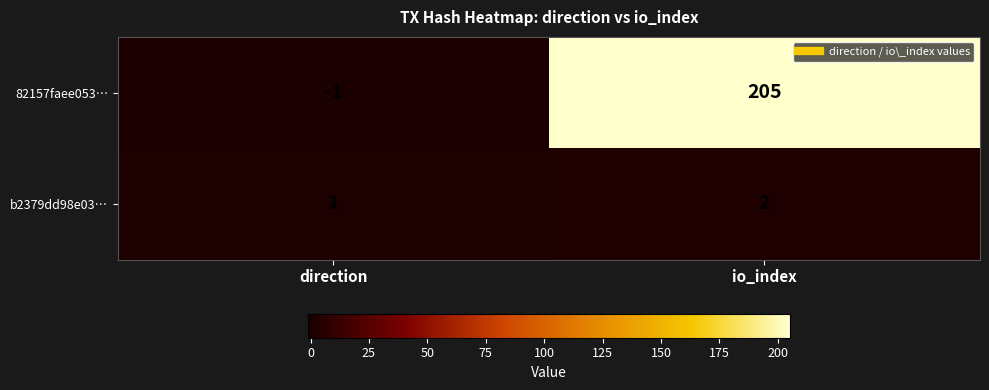

How many data points does each series have?

2